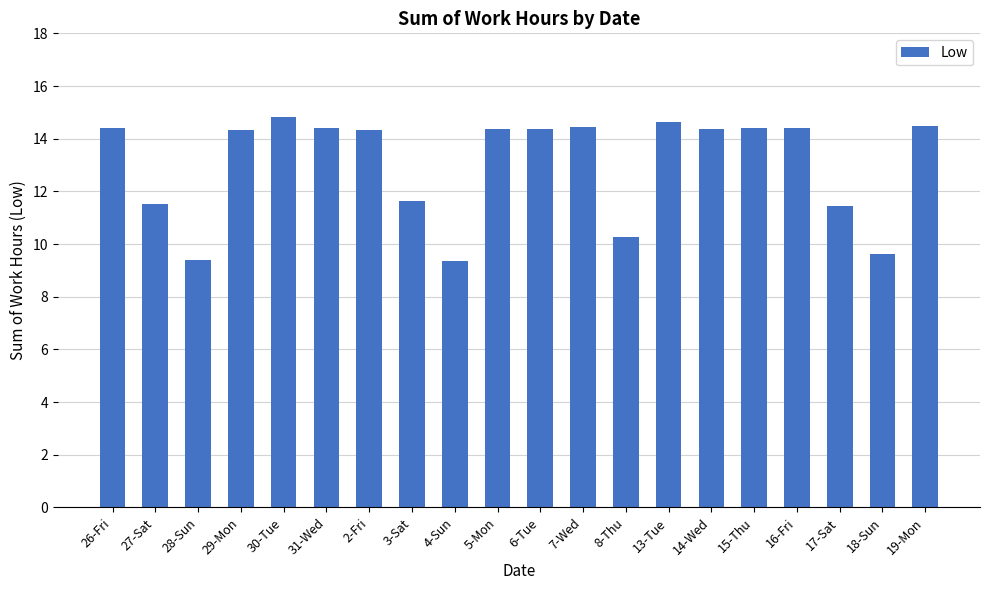

At which label does the data first exceed 14?

26-Fri